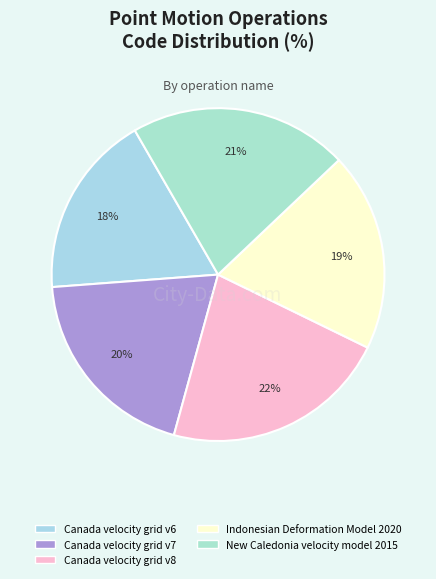

How many segments does this pie chart have?

5